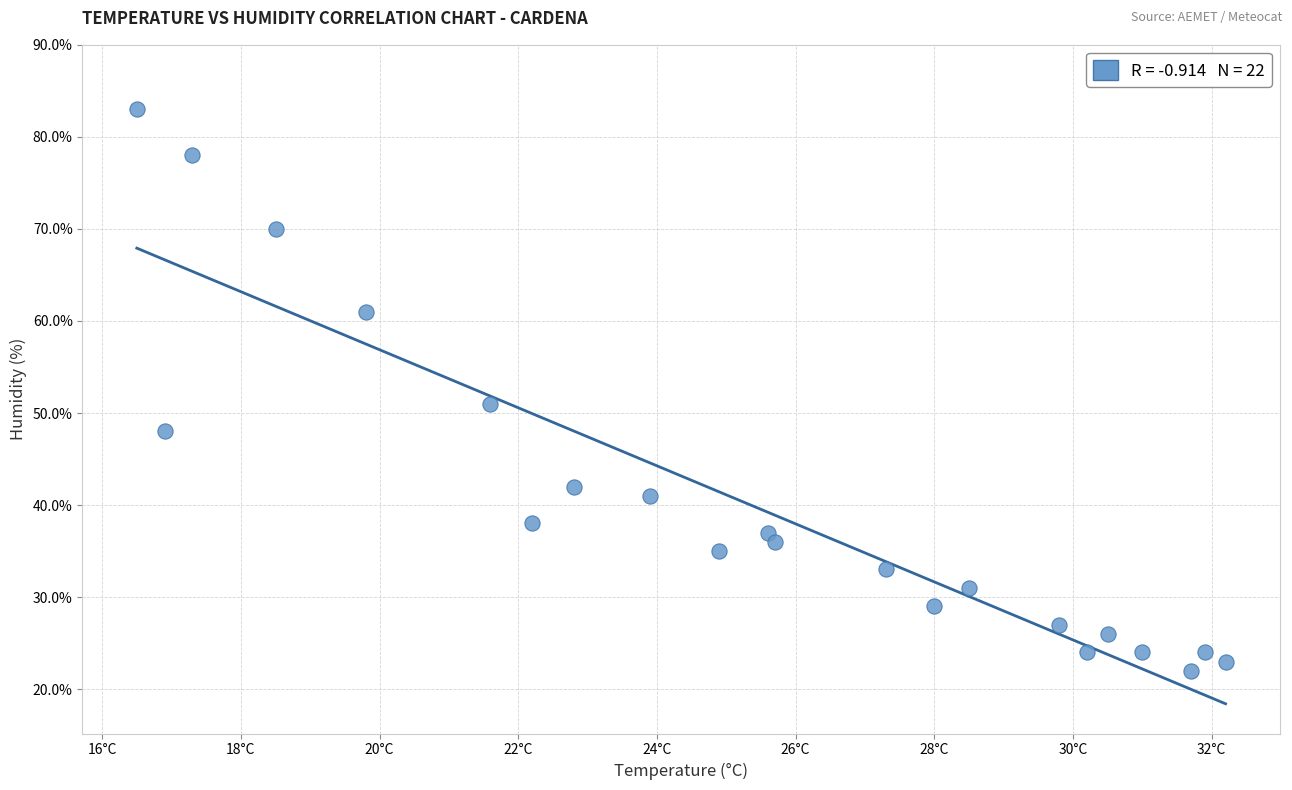

What is the range of Y values (max minus min)?

61